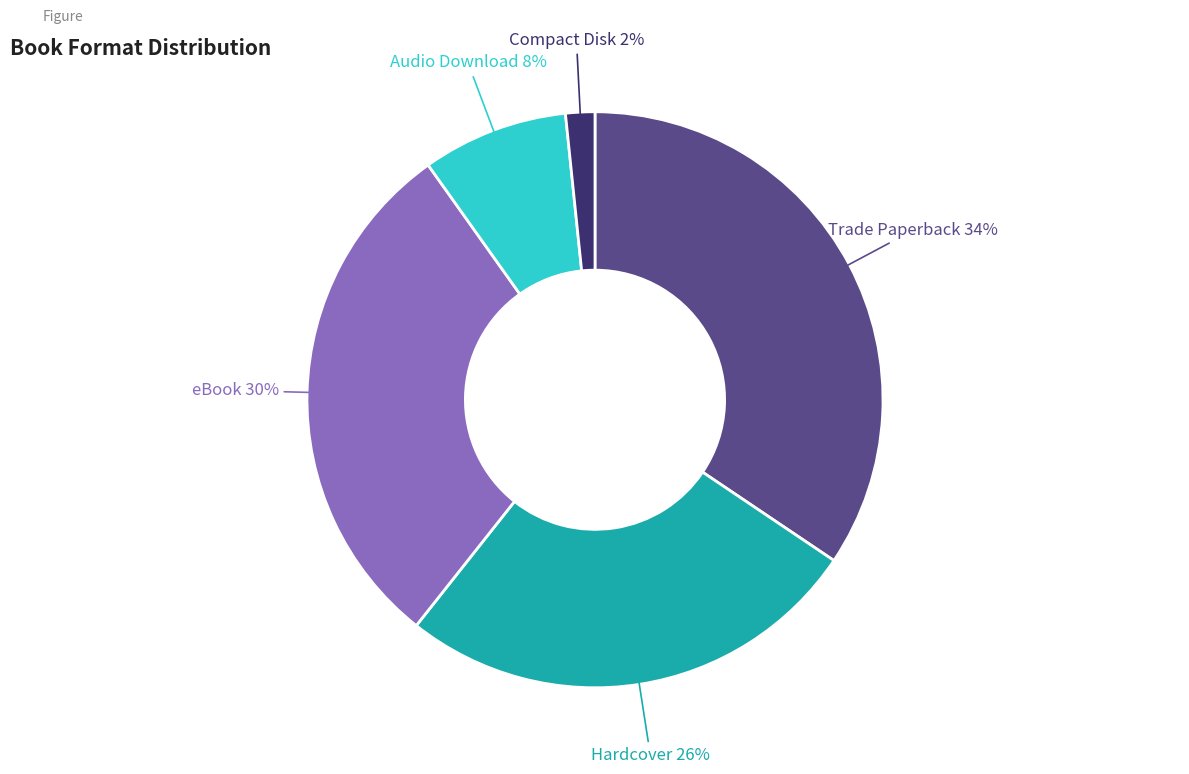

How many segments does this pie chart have?

5